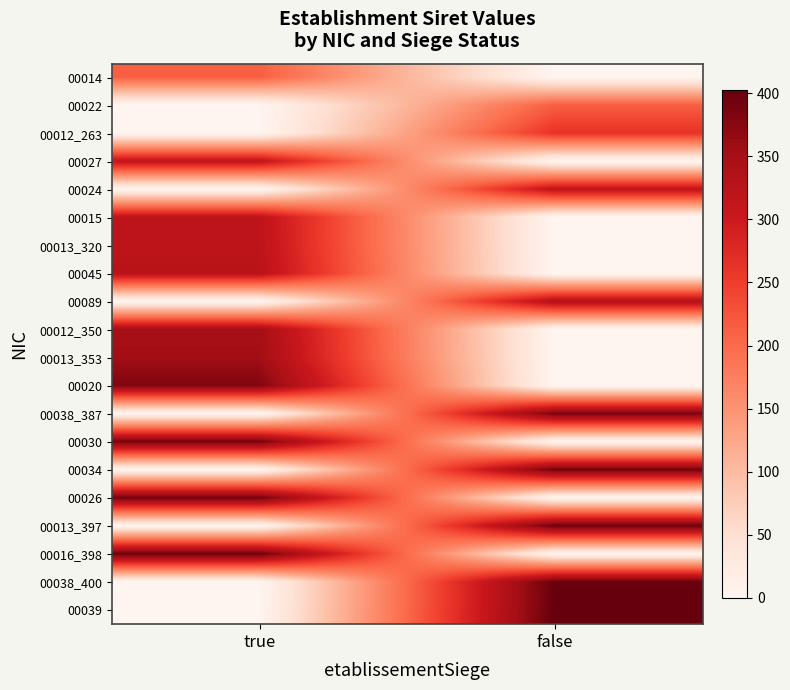

Rank the series by their maximum value, from highest to lowest.

00039, 00038_400, 00016_398, 00013_397, 00026, 00034, 00030, 00038_387, 00020, 00013_353, 00012_350, 00089, 00045, 00013_320, 00015, 00024, 00027, 00012_263, 00022, 00014